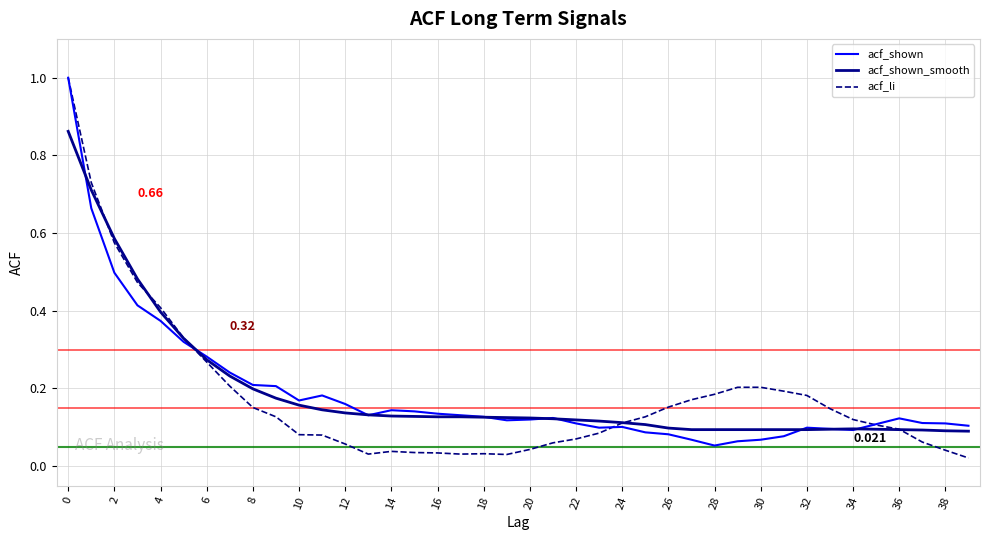

Which series has the widest spread of values?

acf_li